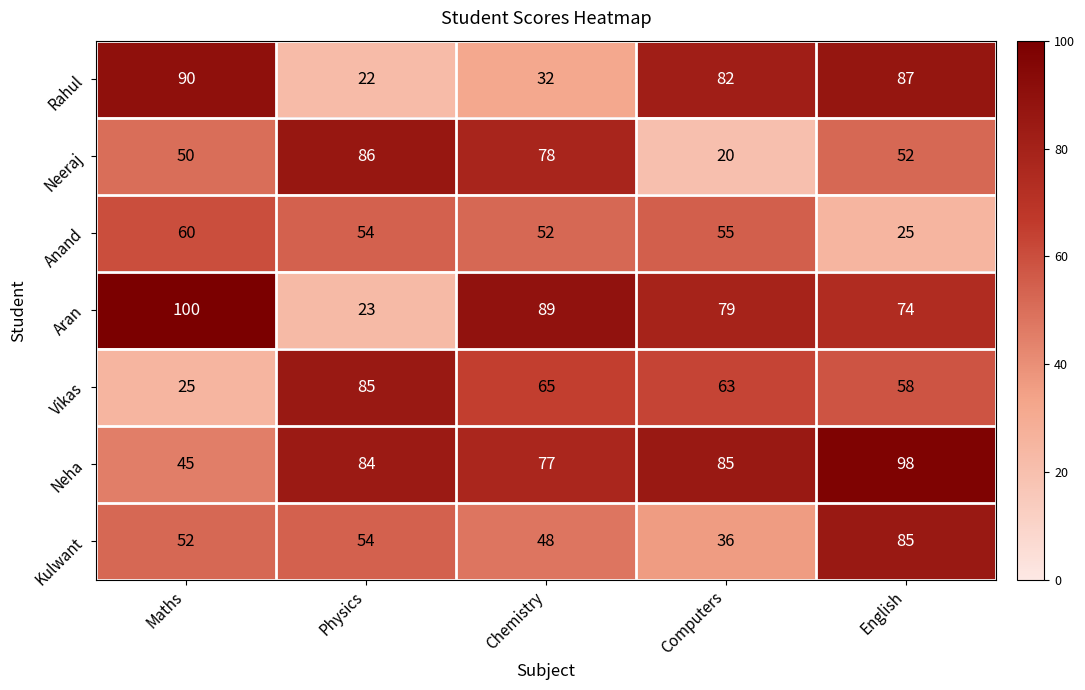

How many distinct data groups are displayed?

7